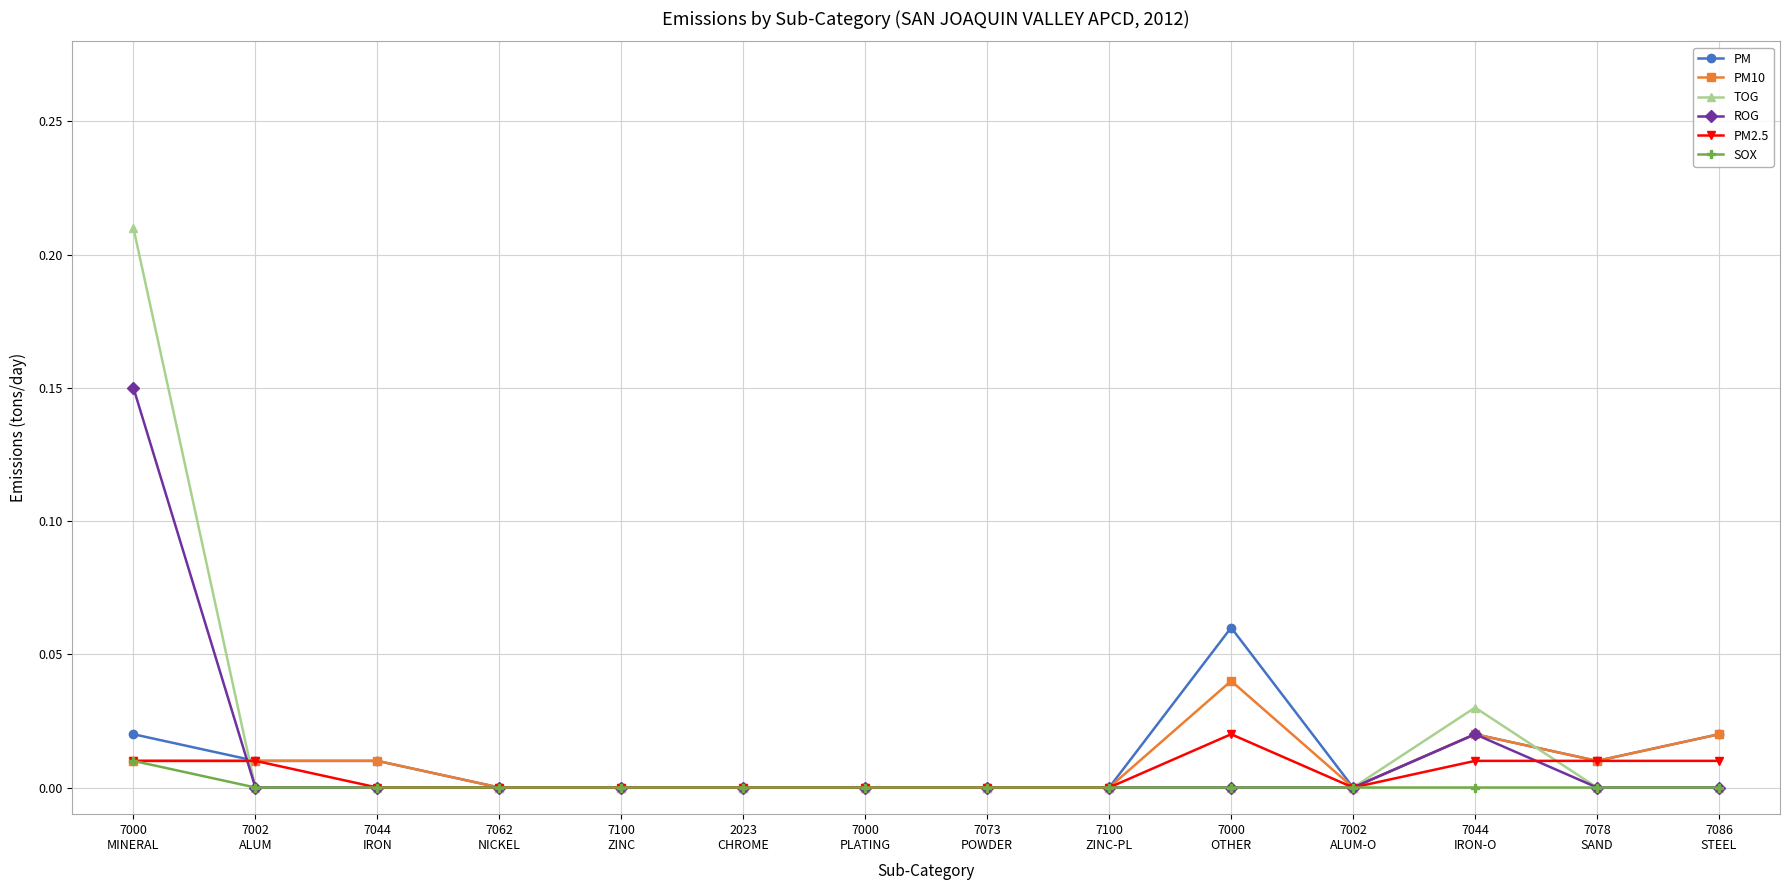

What position from the left is 2023
CHROME?

6